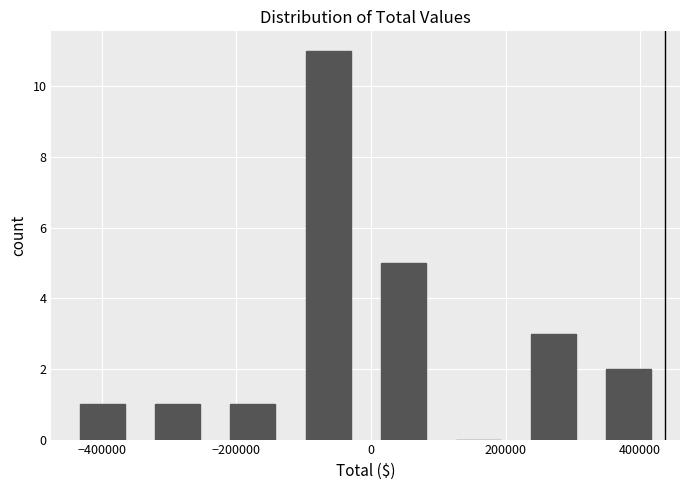

Over which range of the x-axis is the bar tallest?

-120000 to 0